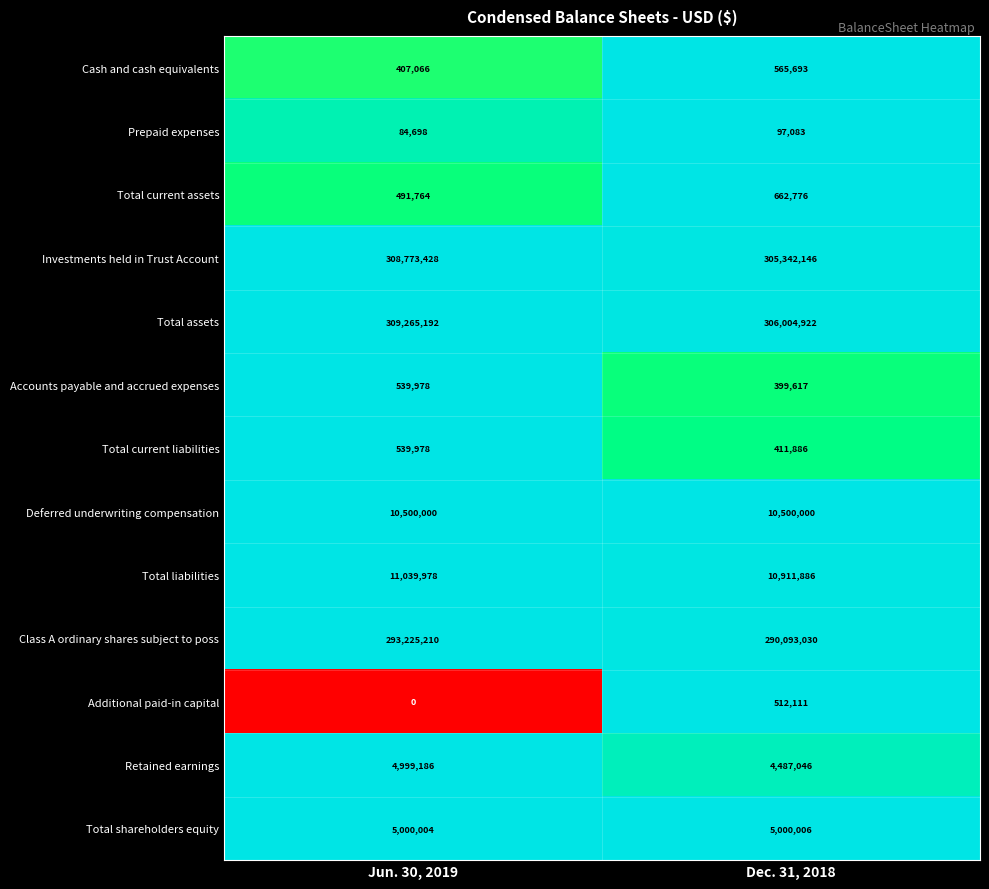

List the labels in order of Class A ordinary shares subject to poss value, smallest first.

Dec. 31, 2018, Jun. 30, 2019